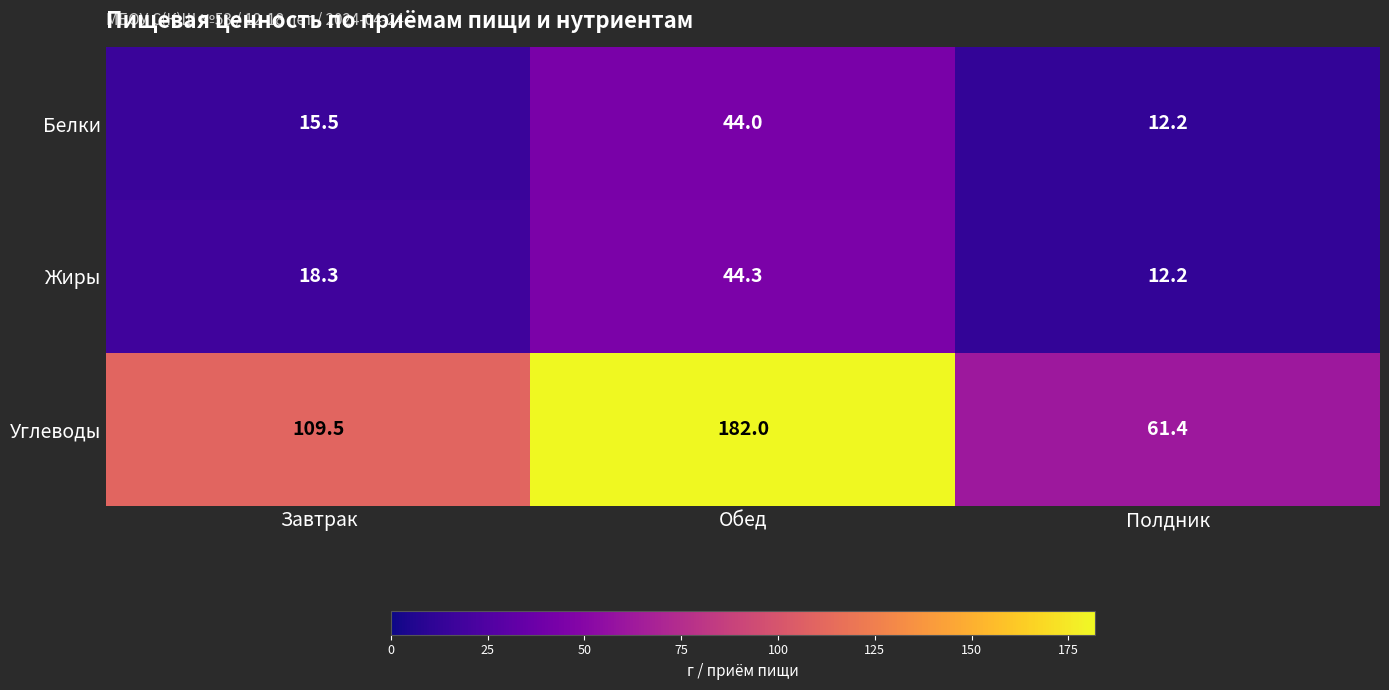

What is the difference between the maximum and minimum values in the Углеводы series?

120.6